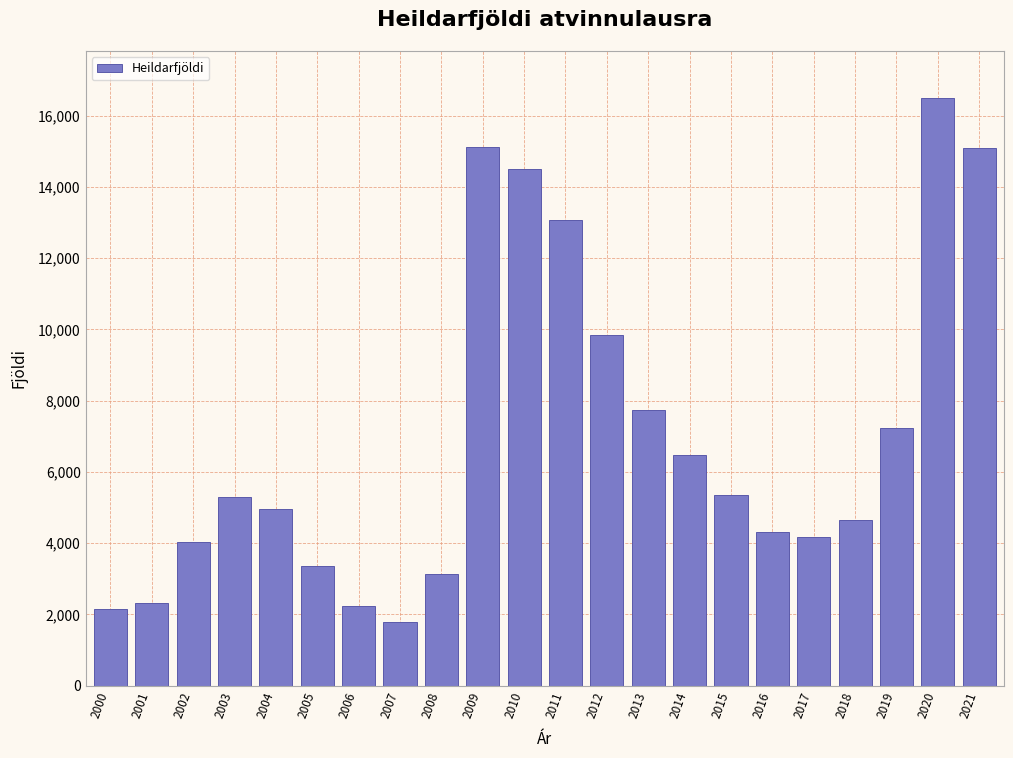

What is the change in value from 2008 to 2017?

+1033.0